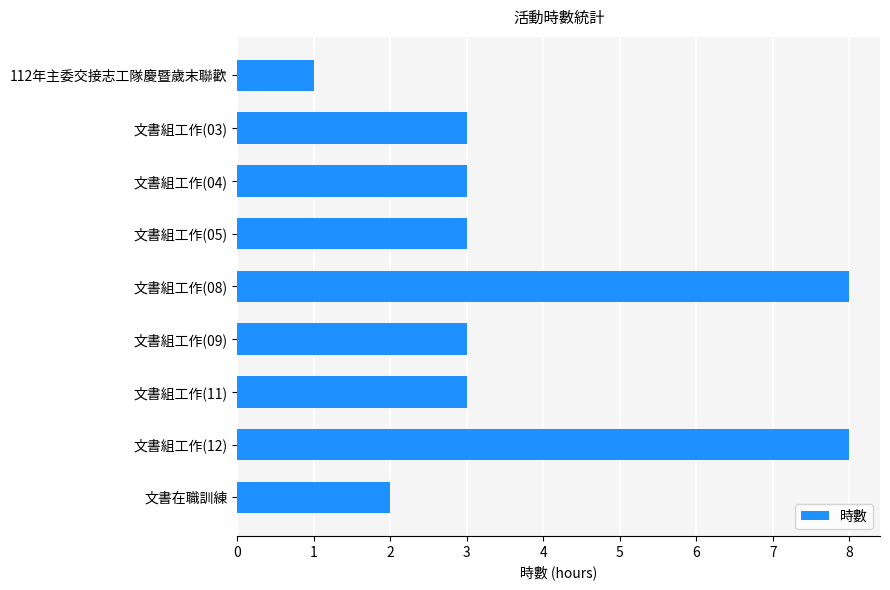

What is the label of the 1st bar from the top?

112年主委交接志工隊慶暨歲末聯歡